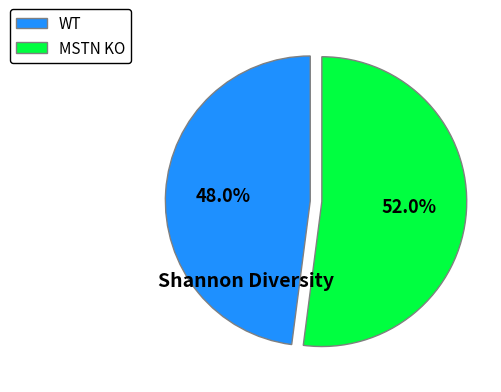

What is the total percentage of WT and MSTN KO?

100.0%